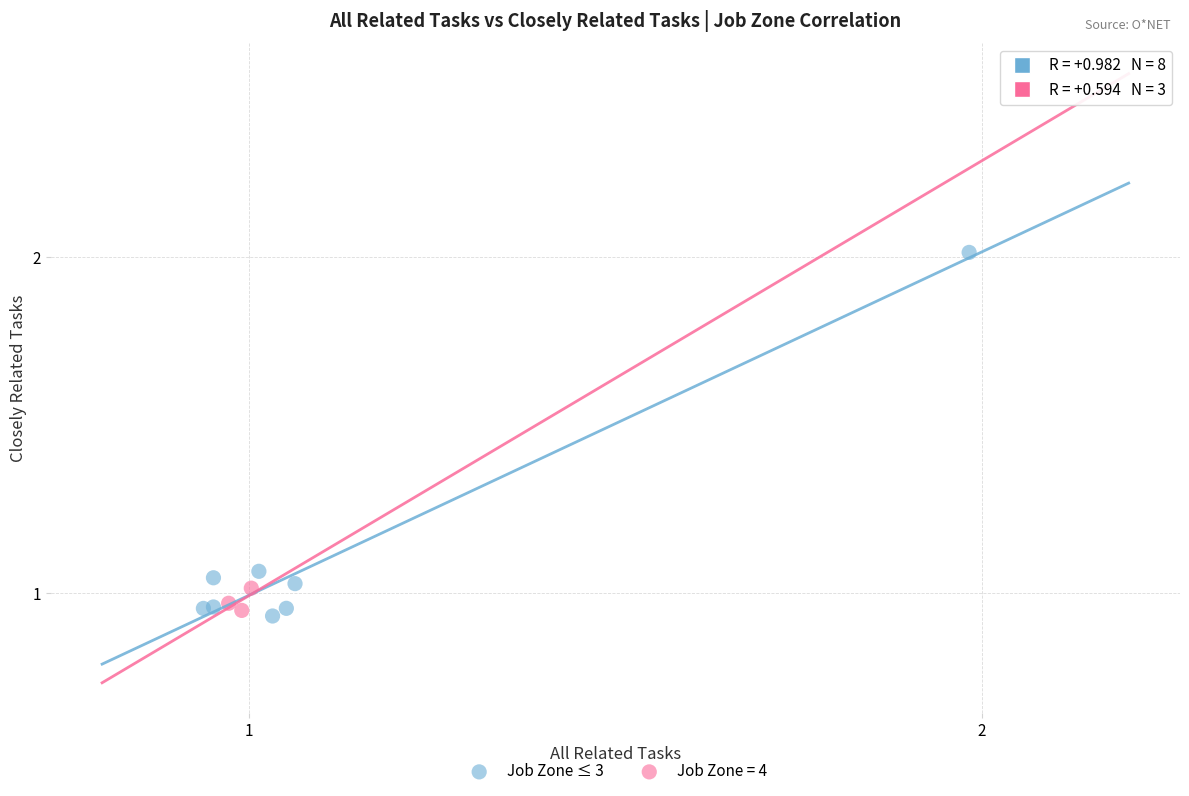

Which series has the largest Y range (max minus min)?

Job Zone ≤ 3